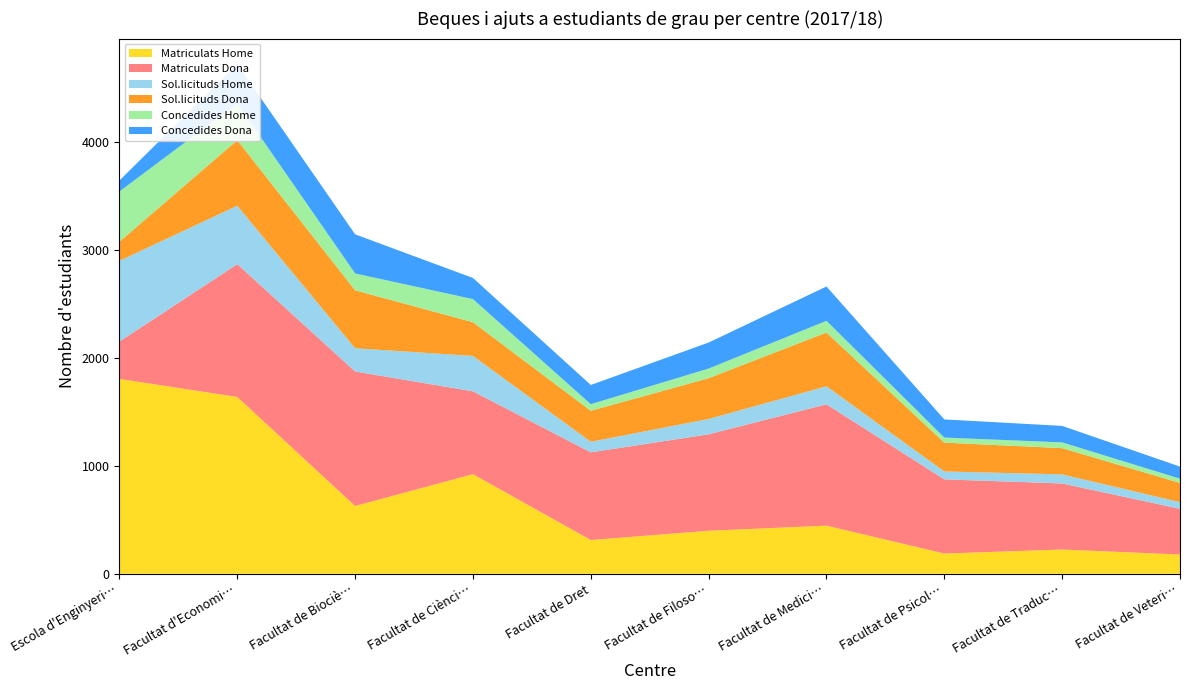

Reading right to left, extract all data points from this chart.

Matriculats Home: 178	224	187	445	398	312	922	627	1637	1804
Matriculats Dona: 423	612	687	1124	893	812	767	1246	1230	346
Sol.licituds Home: 62	84	73	167	142	98	328	215	541	748
Sol.licituds Dona: 178	243	267	498	378	287	312	537	607	177
Concedides Home: 39	53	47	108	89	61	214	156	341	465
Concedides Dona: 112	153	168	318	241	178	196	362	364	102